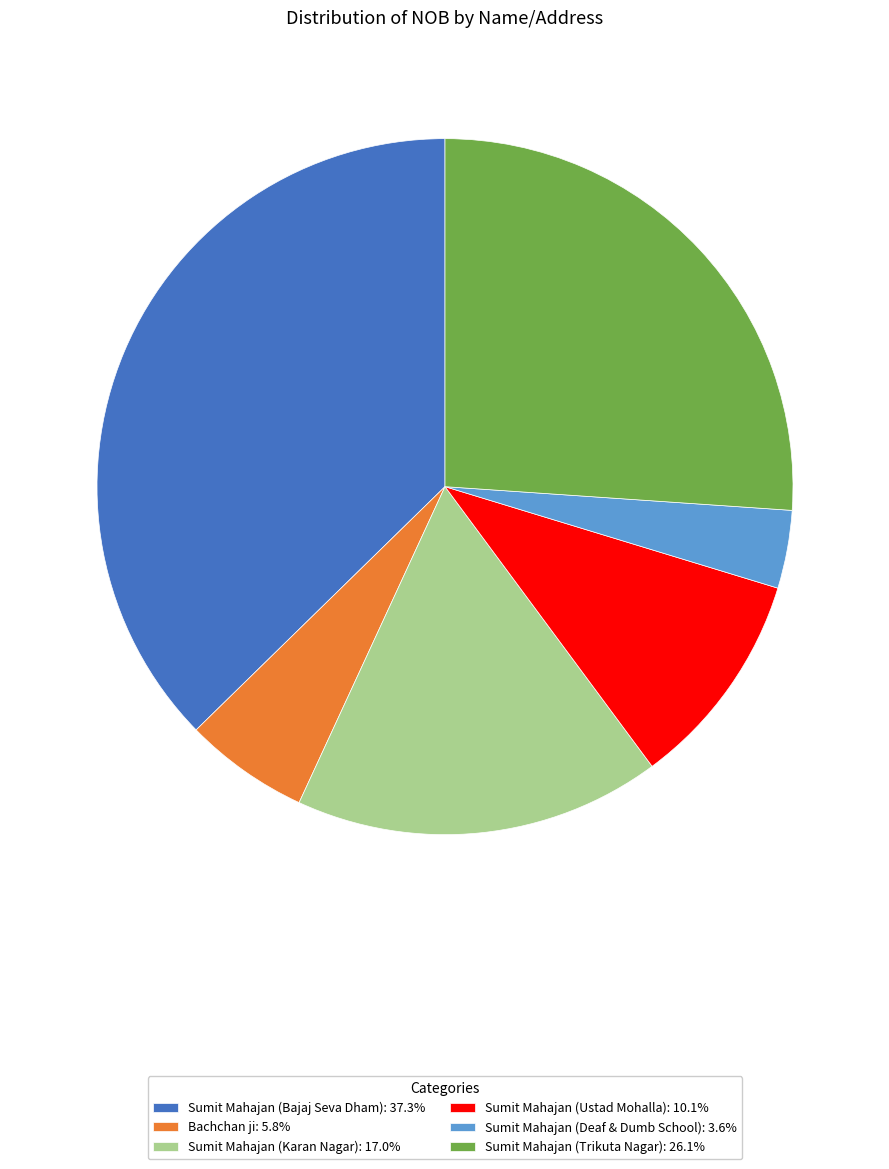

Is the sum of Sumit Mahajan (Ustad Mohalla): 10.1% and Sumit Mahajan (Trikuta Nagar): 26.1% greater than half?

No